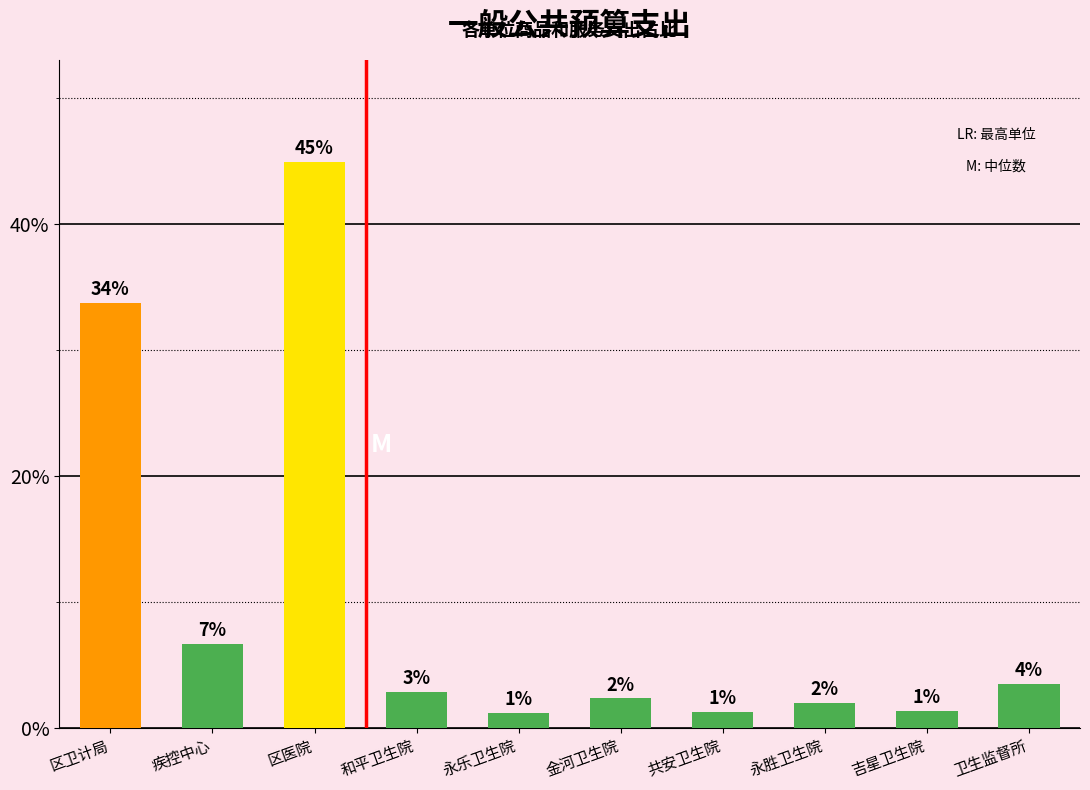

What is the value of the 10th bar from the left?

3.5